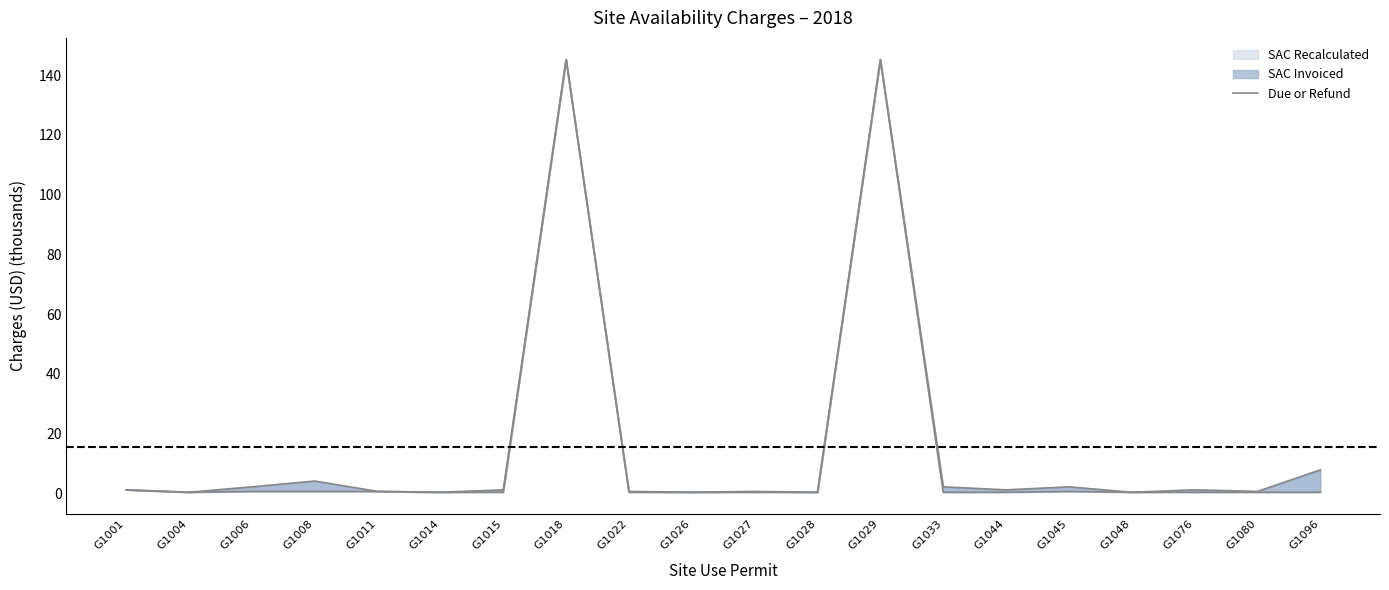

Reading right to left, list all the values displayed in this chart.

7.8	0.6	1.1	0.3	2.1	1.1	2.1	145.3	0.3	0.6	0.3	0.6	145.3	1.1	0.3	0.6	4.1	2.1	0.3	1.1